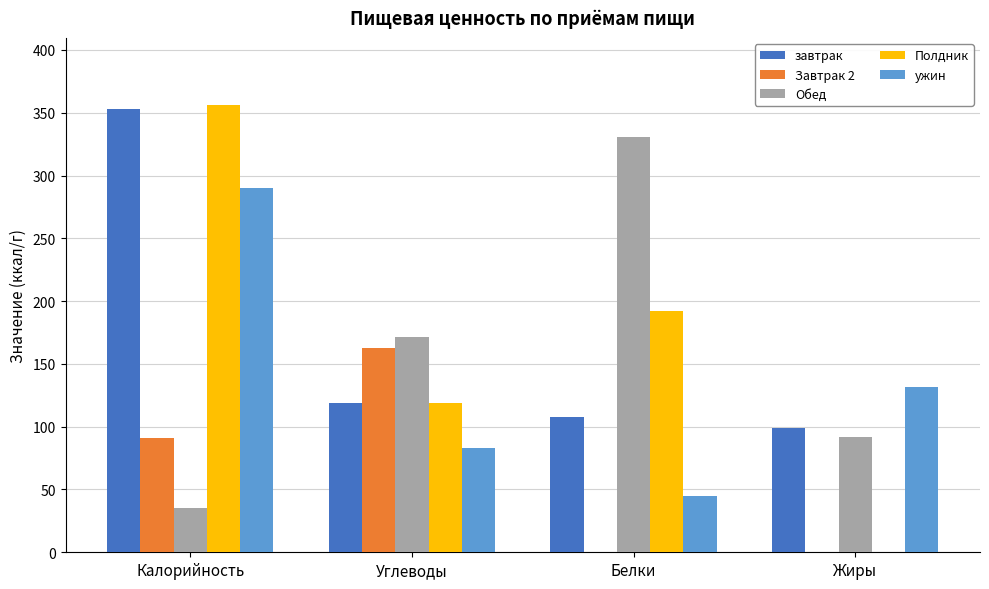

Which series has the largest range (max minus min)?

Полдник